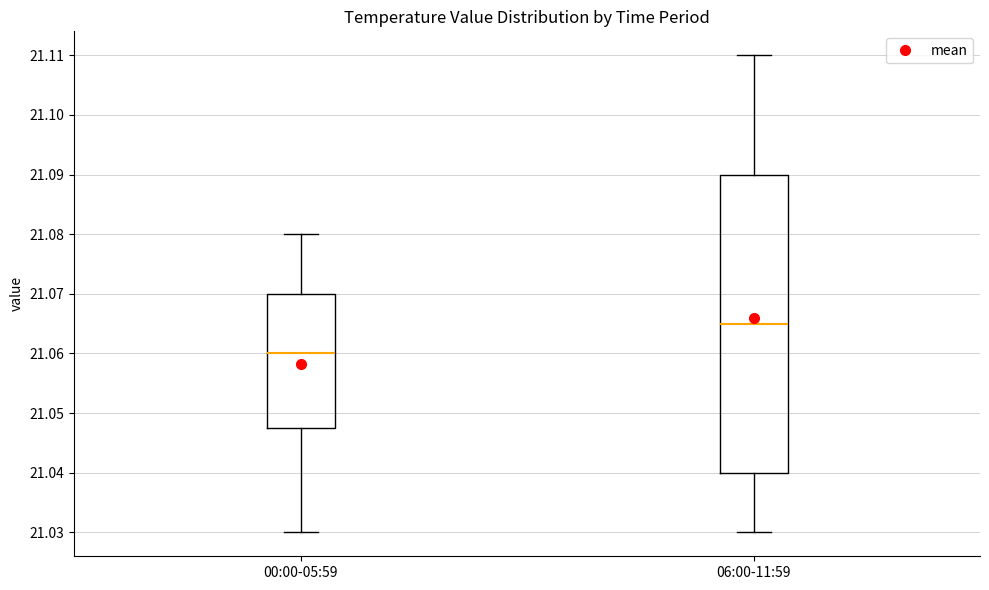

Reading left to right, read every box against the y-axis: the position of its median line, the range the box covers, and the ends of its whiskers. The values are not printed on the chart, so give them approximately, as read against the axis.

00:00-05:59: median 21.060, box 21.048 to 21.070, whiskers 21.030 to 21.080
06:00-11:59: median 21.065, box 21.040 to 21.090, whiskers 21.030 to 21.110